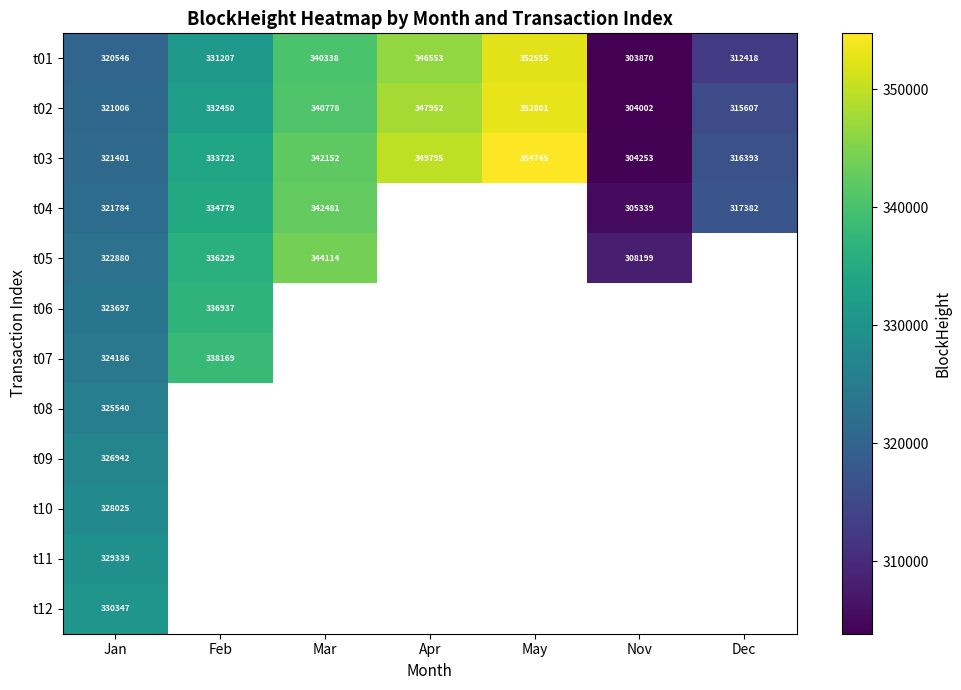

Is it true that t03 equals 333722 at Feb?

True